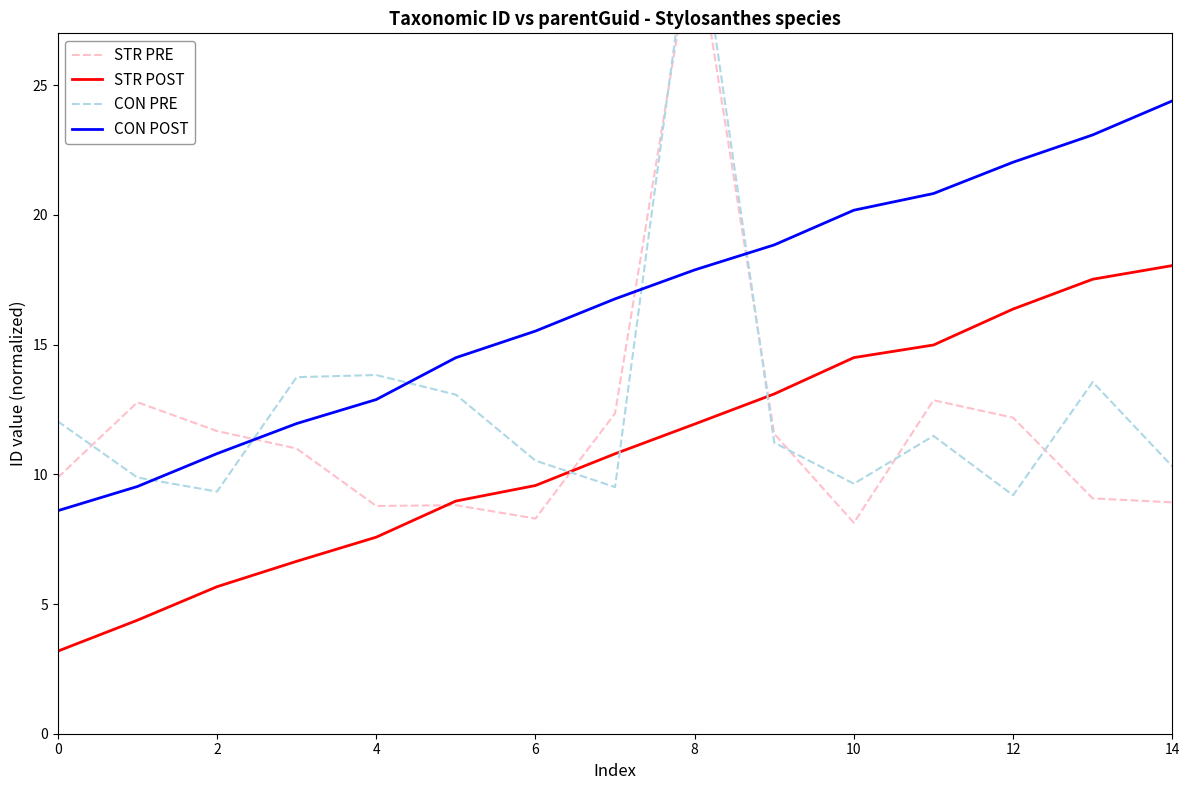

What is the difference between the maximum and minimum values in the CON PRE series?

23.2